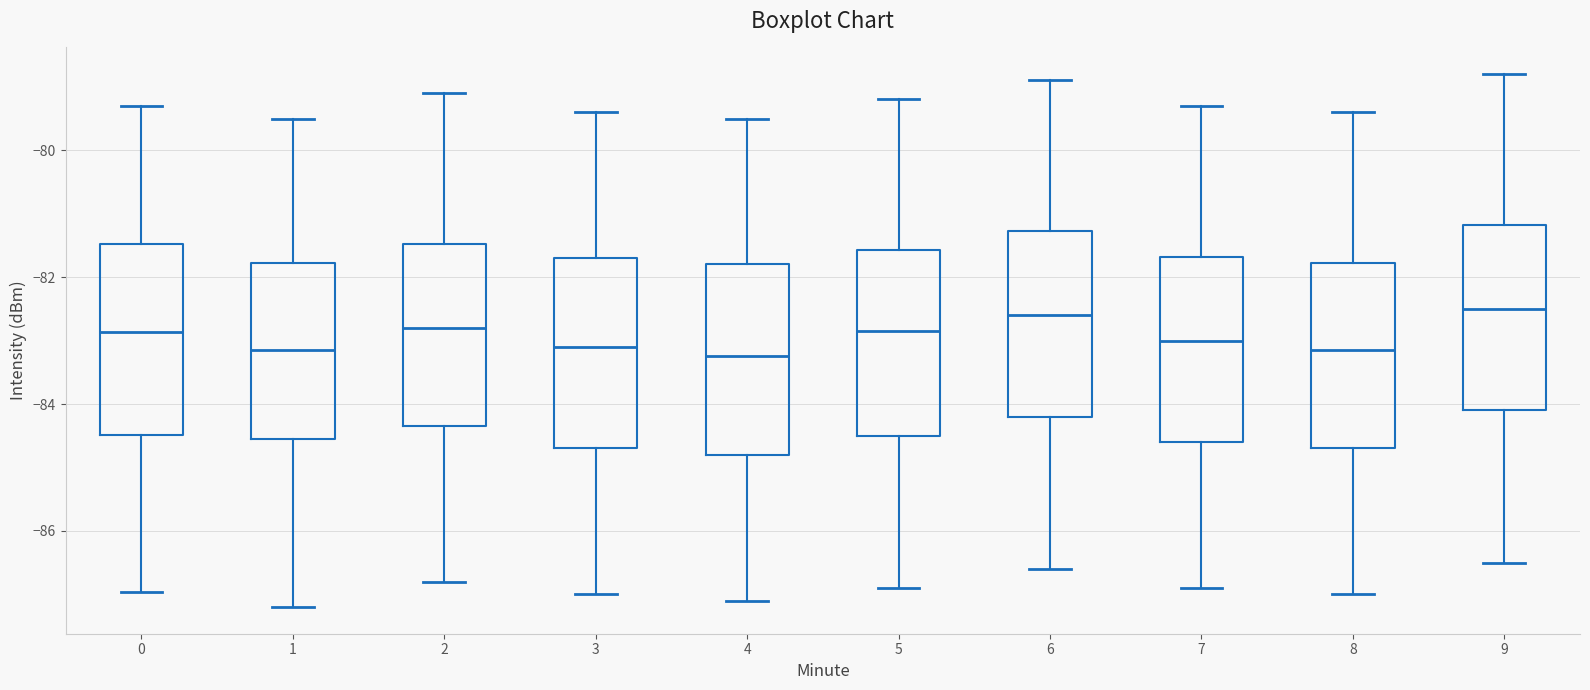

Reading left to right, read every box against the y-axis: the position of its median line, the range the box covers, and the ends of its whiskers. The values are not printed on the chart, so give them approximately, as read against the axis.

0: median -82.8, box -84.4 to -81.4, whiskers -87.0 to -79.2
1: median -83.2, box -84.6 to -81.8, whiskers -87.2 to -79.4
2: median -82.8, box -84.4 to -81.4, whiskers -86.8 to -79.0
3: median -83.0, box -84.6 to -81.6, whiskers -87.0 to -79.4
4: median -83.2, box -84.8 to -81.8, whiskers -87.0 to -79.4
5: median -82.8, box -84.4 to -81.6, whiskers -86.8 to -79.2
6: median -82.6, box -84.2 to -81.2, whiskers -86.6 to -78.8
7: median -83.0, box -84.6 to -81.6, whiskers -86.8 to -79.2
8: median -83.2, box -84.6 to -81.8, whiskers -87.0 to -79.4
9: median -82.4, box -84.0 to -81.2, whiskers -86.4 to -78.8